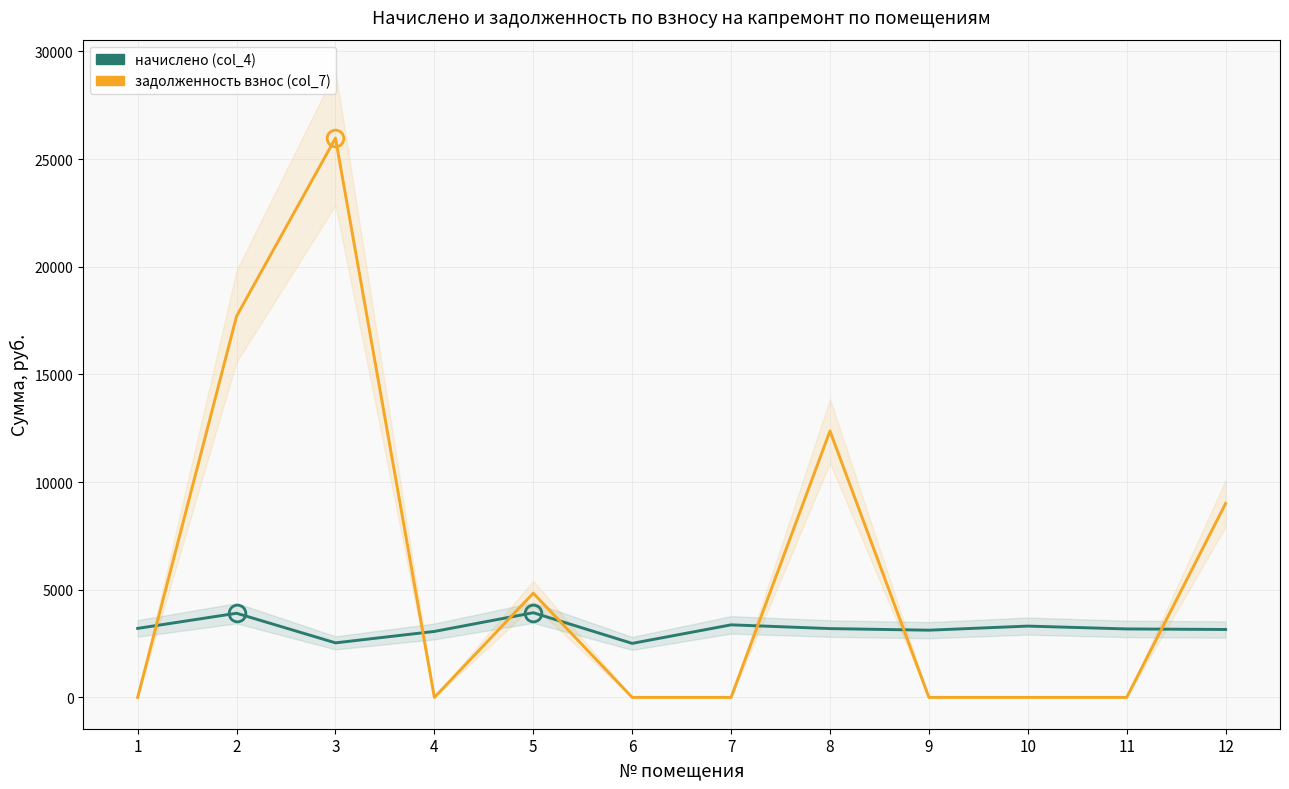

What are all the series names shown in the legend?

начислено (col_4), задолженность взнос (col_7)